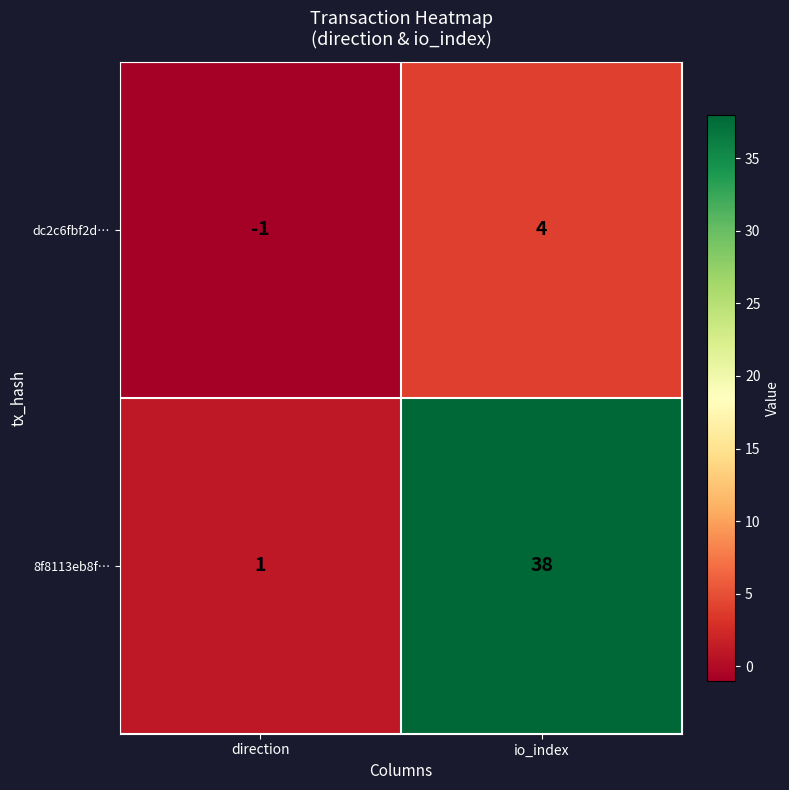

Is it true that dc2c6fbf2d… equals 0 at direction?

False